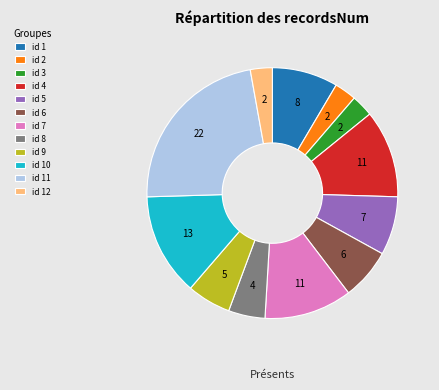

Which slice is the largest?

id 11